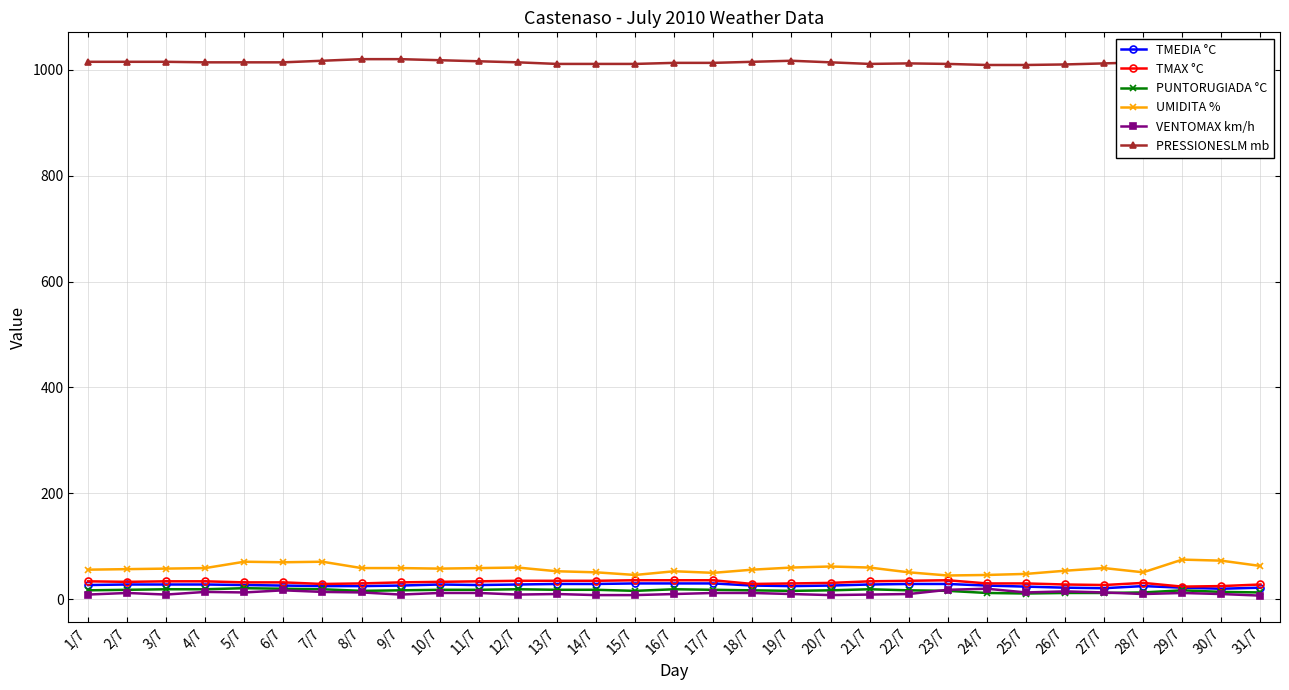

True or false: UMIDITA % and PUNTORUGIADA °C cross at least once.

False